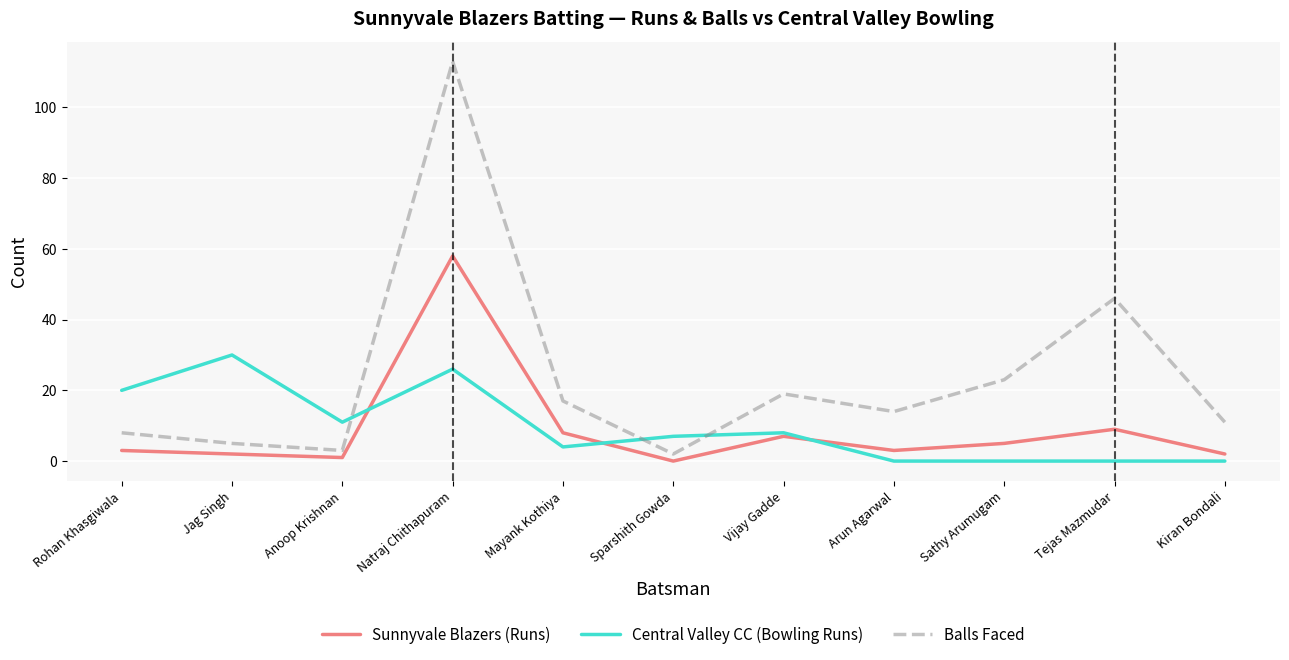

Which series has the largest range (max minus min)?

Balls Faced